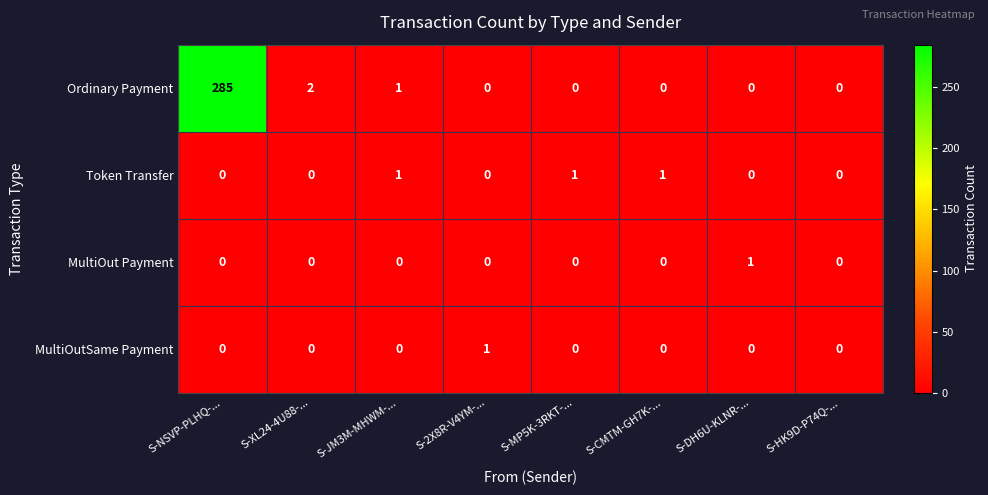

True or false: MultiOutSame Payment has a value of 0 at S-DH6U-KLNR-....

True